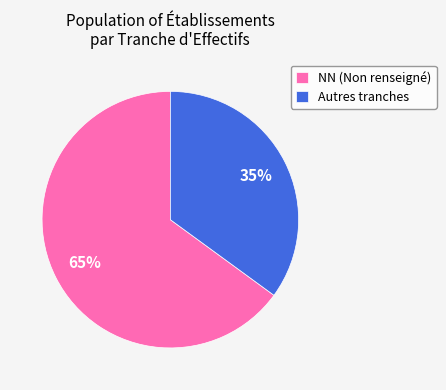

Do Autres tranches and NN (Non renseigné) together represent more than half of the pie?

Yes